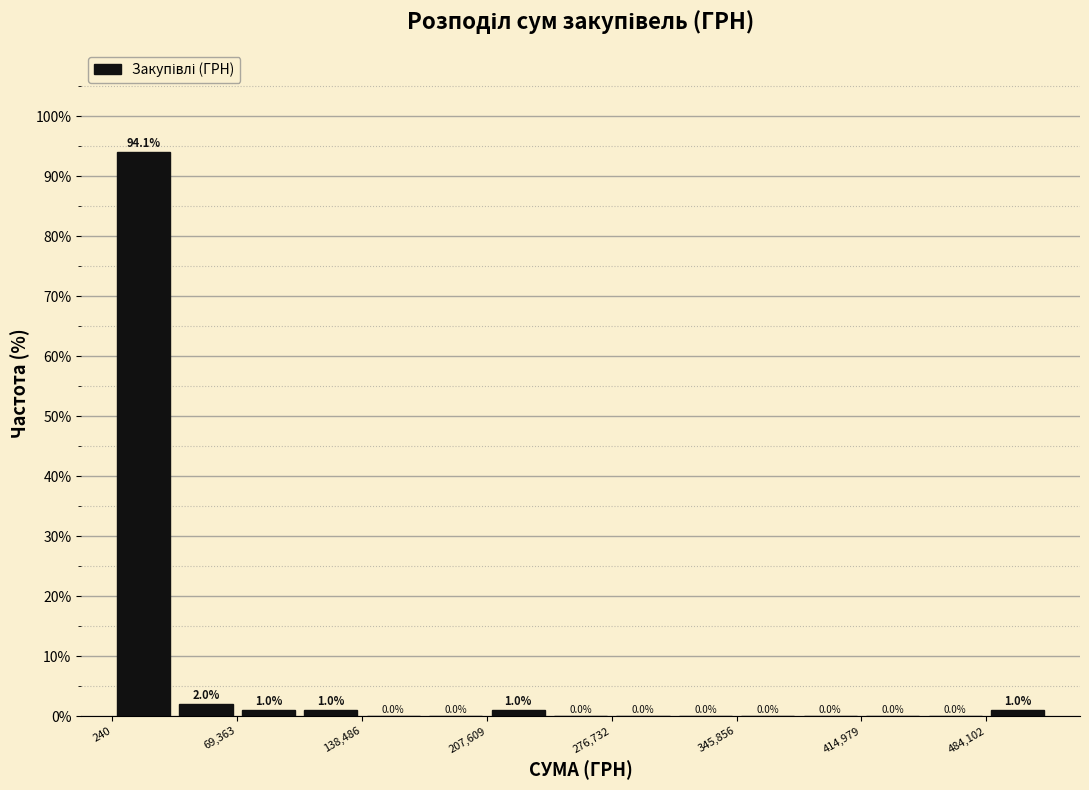

Around what value on the x-axis is the tallest bar? Give the approximate position of its centre, as read against the axis.

20000